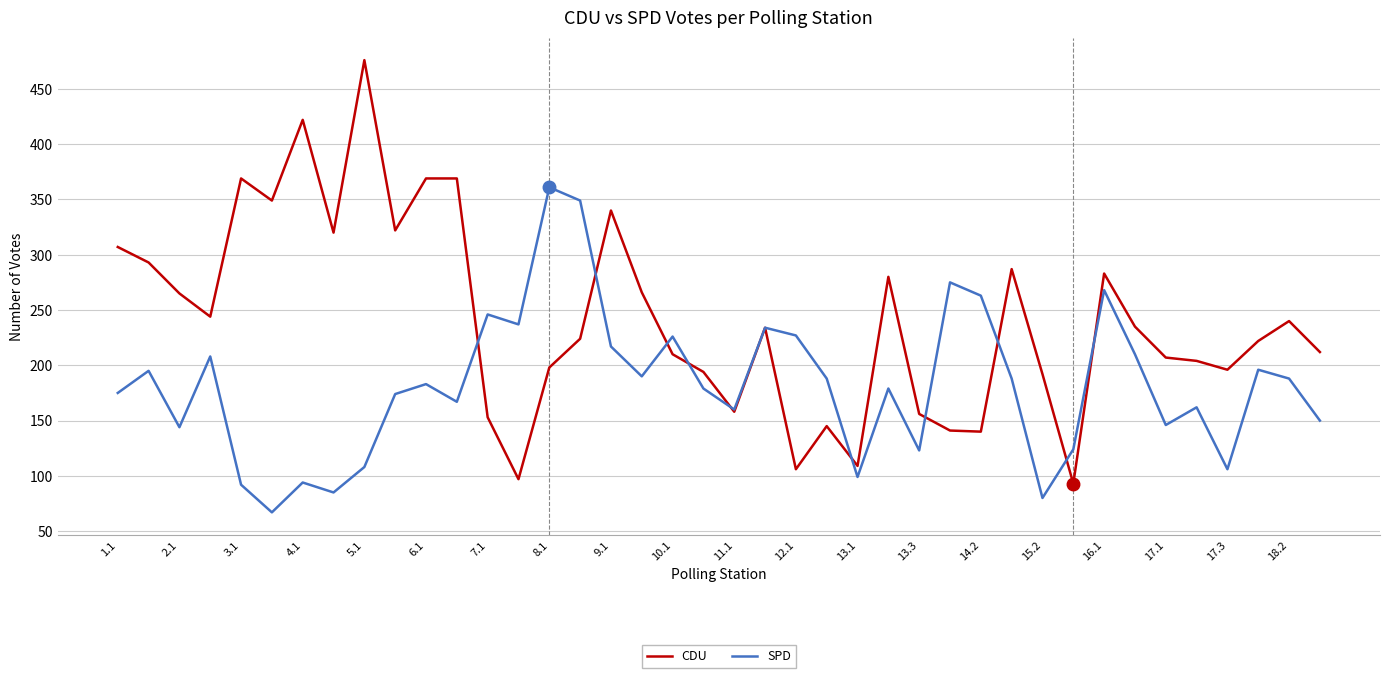

Which series has the largest range (max minus min)?

CDU